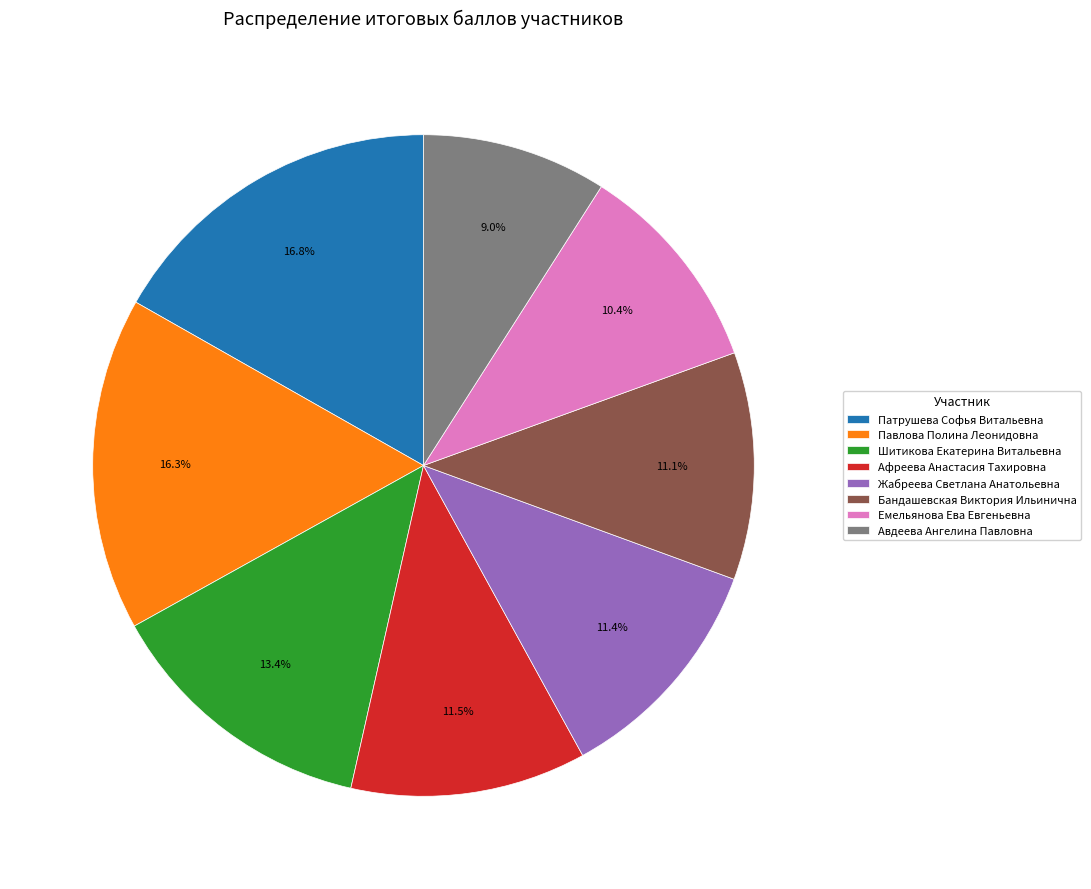

Which slice is the smallest?

Авдеева Ангелина Павловна